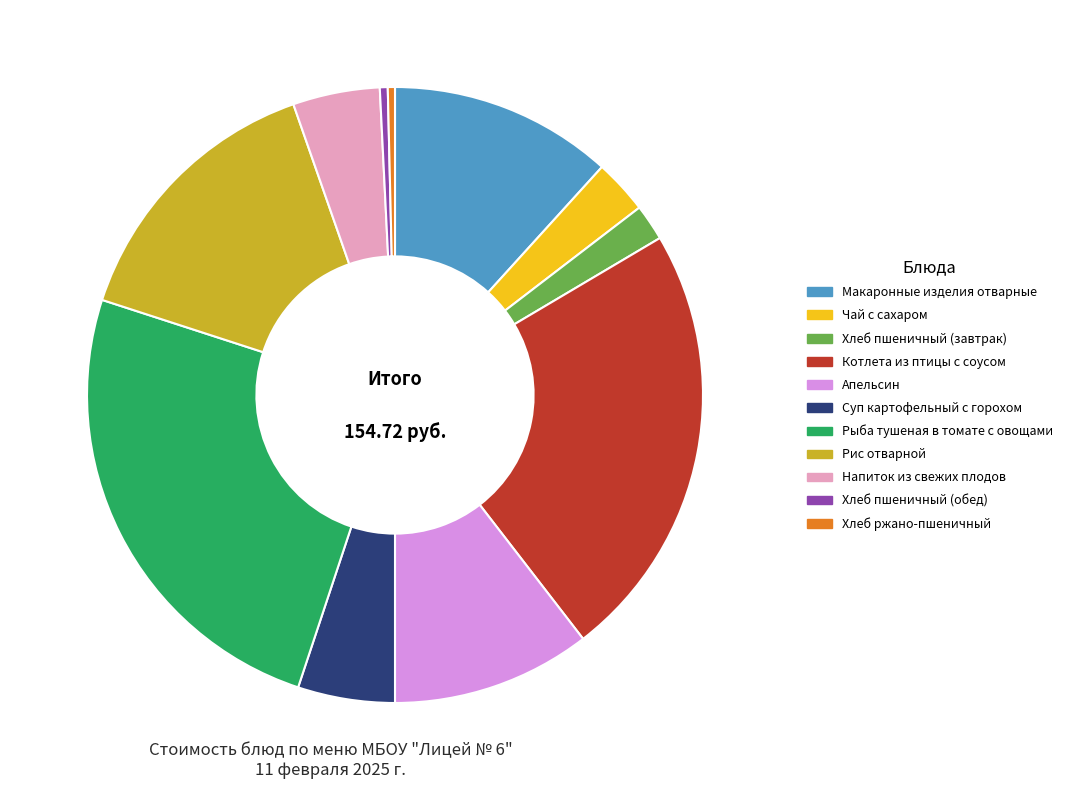

Which category has the biggest portion of the pie?

Рыба тушеная в томате с овощами